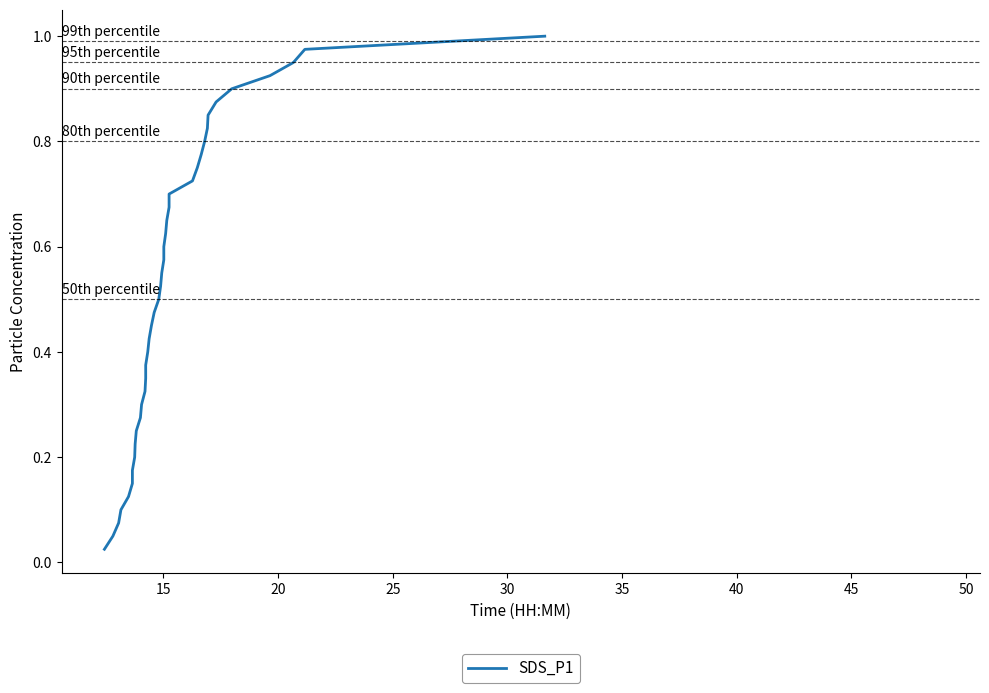

The chart shows a value of 0.3 at 33. True or false?

False